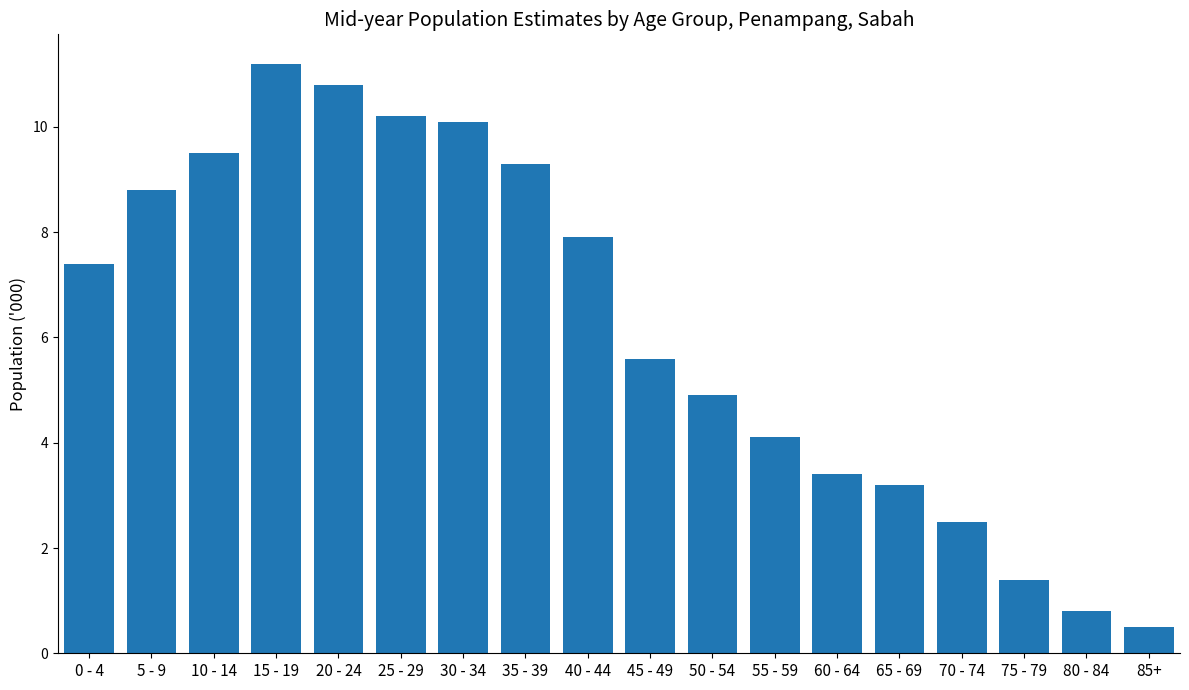

What is the maximum value shown in the chart?

11.2